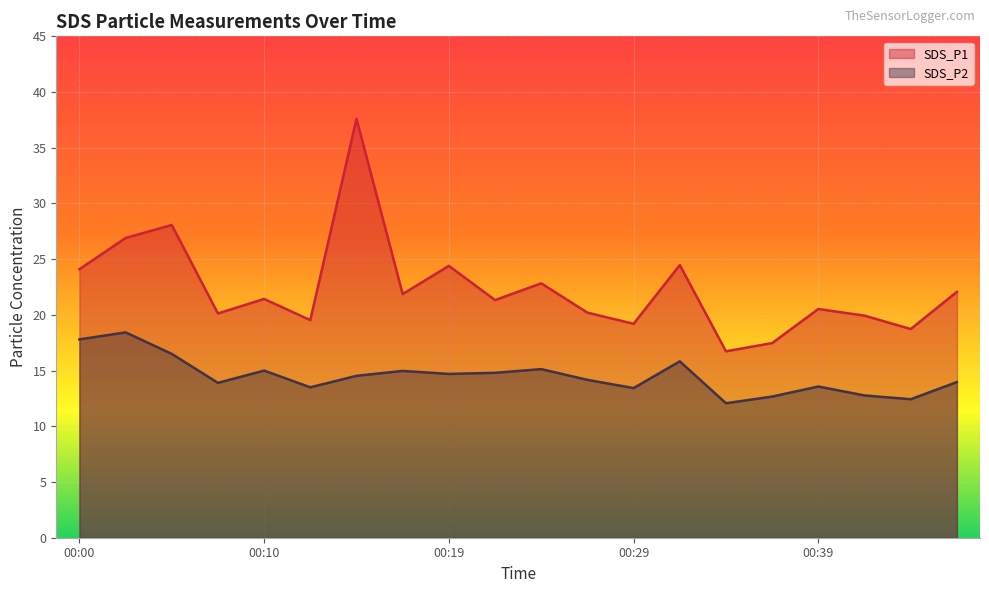

What is the minimum value for SDS_P1?

16.7